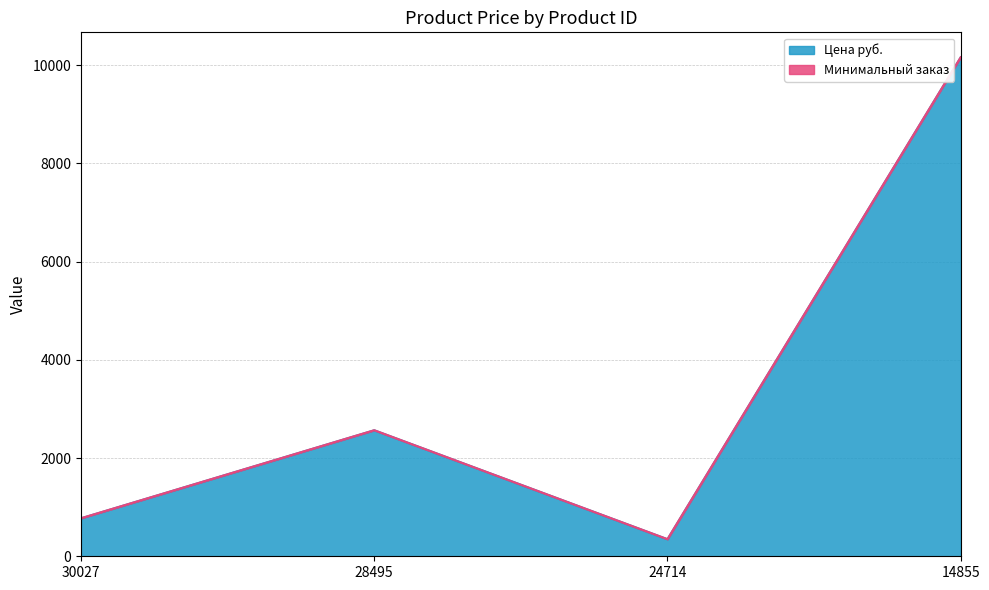

Reading left to right, transcribe all the data shown in this chart.

773	2565	347	10157